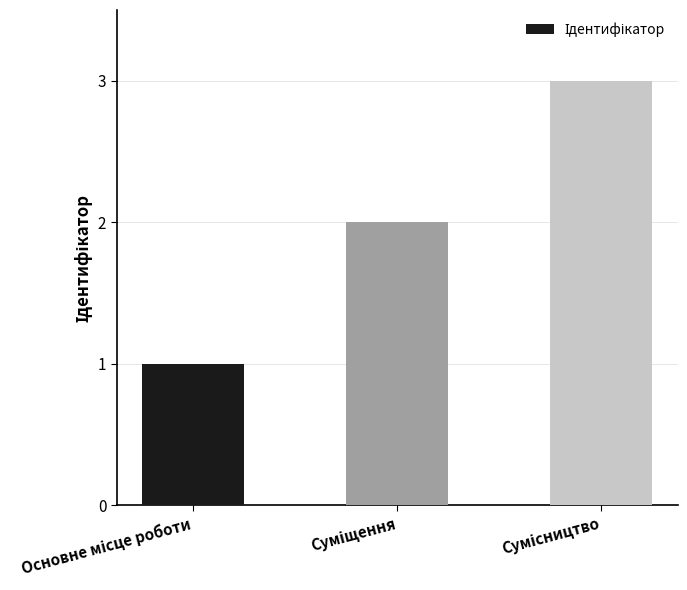

What is the difference between the maximum and minimum values?

2